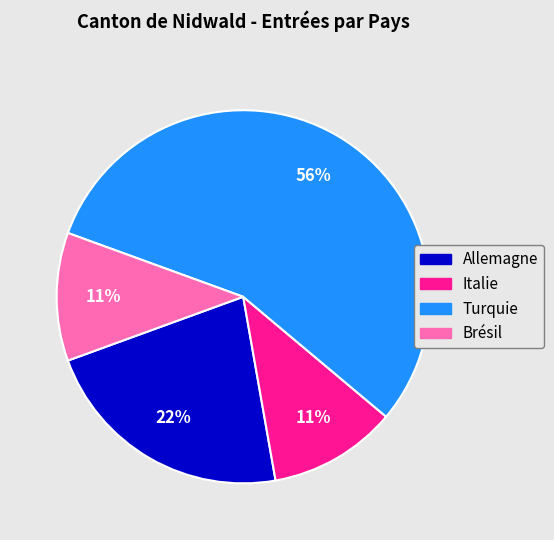

To the nearest percent, what percentage of the pie is Italie?

11%